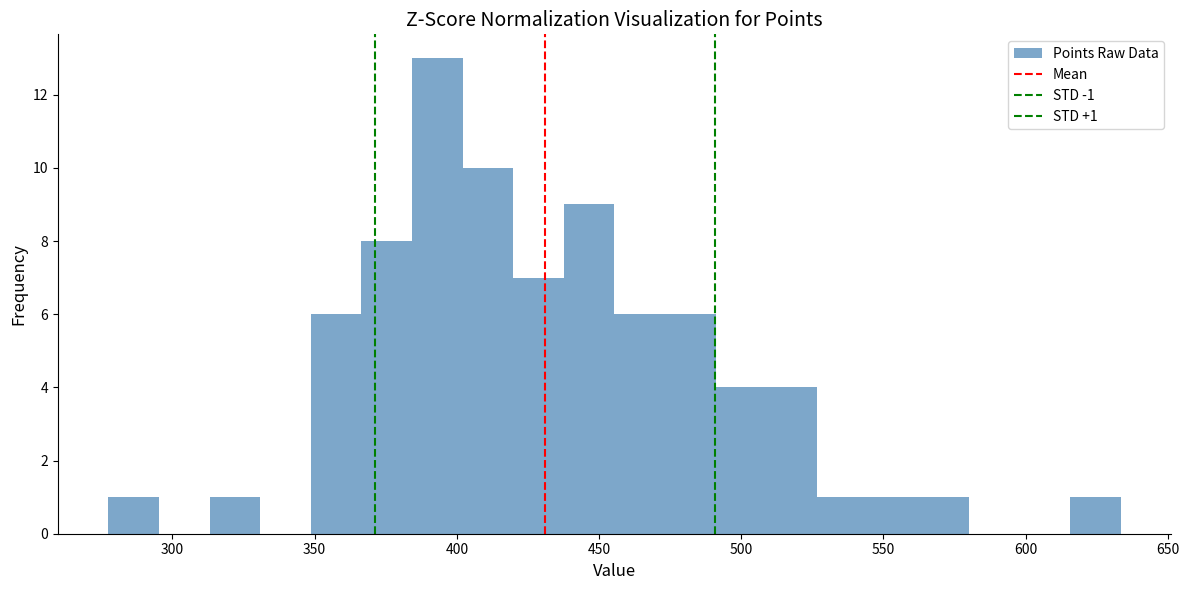

Around what value on the x-axis is the tallest bar? Give the approximate position of its centre, as read against the axis.

395